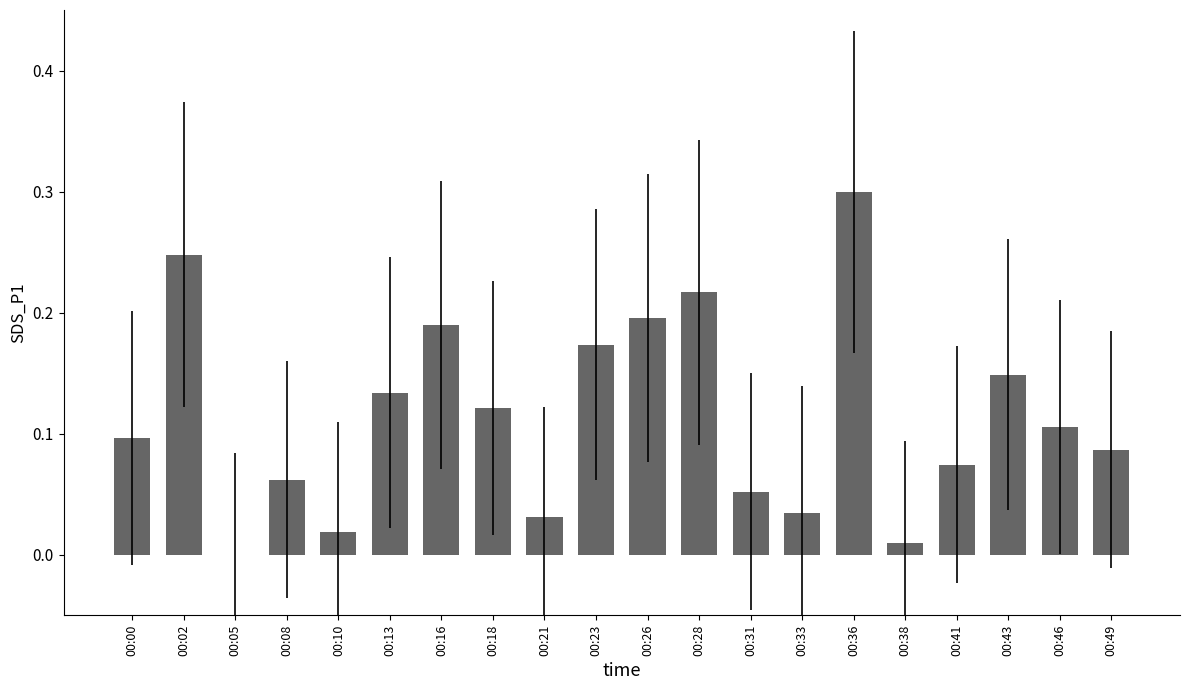

Count the number of values greater than 0.

19